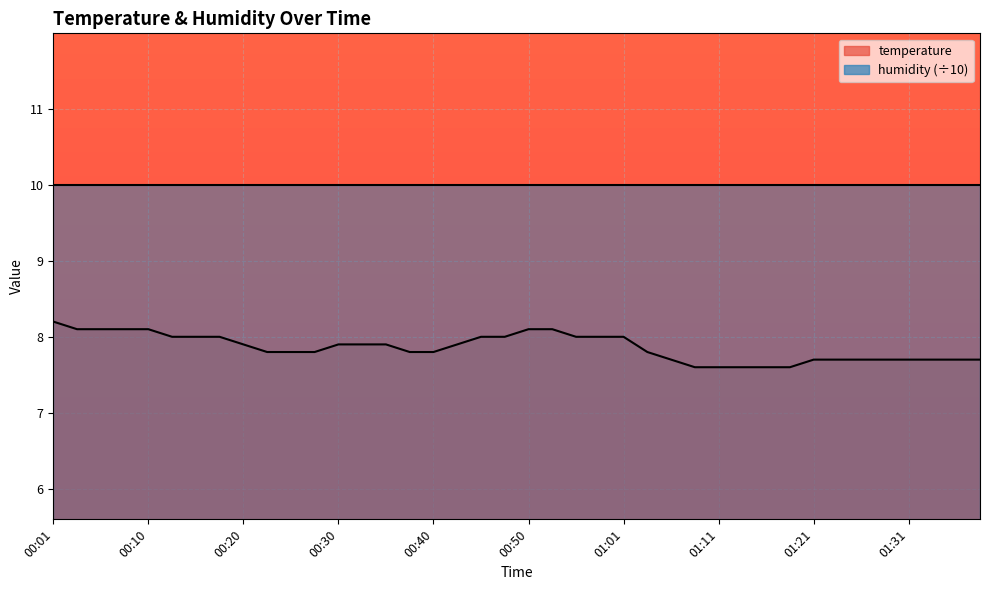

What is the label of the 36th point from the right?

00:10